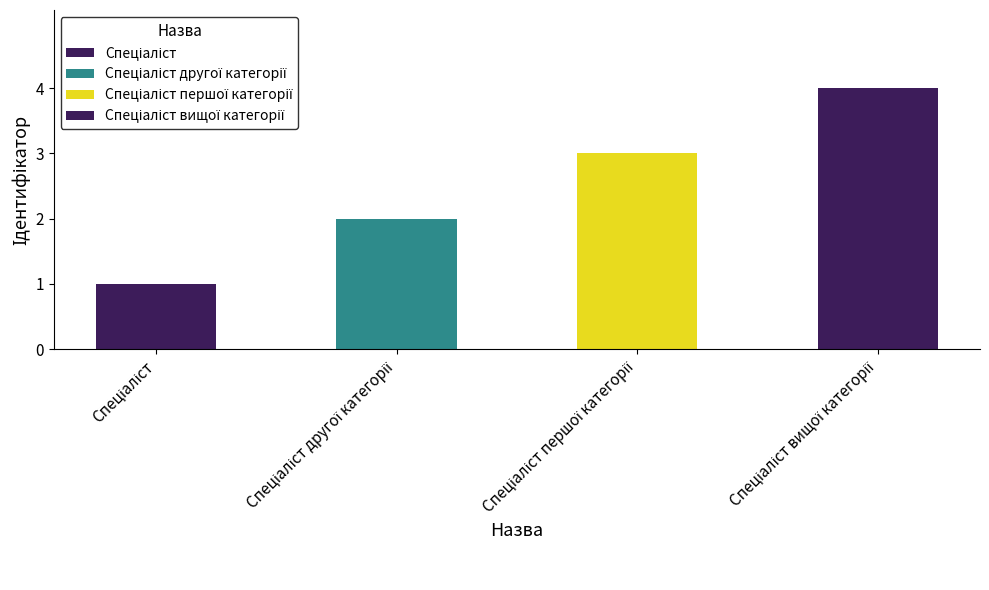

What is the label of the 1st bar from the right?

Спеціаліст вищої категорії